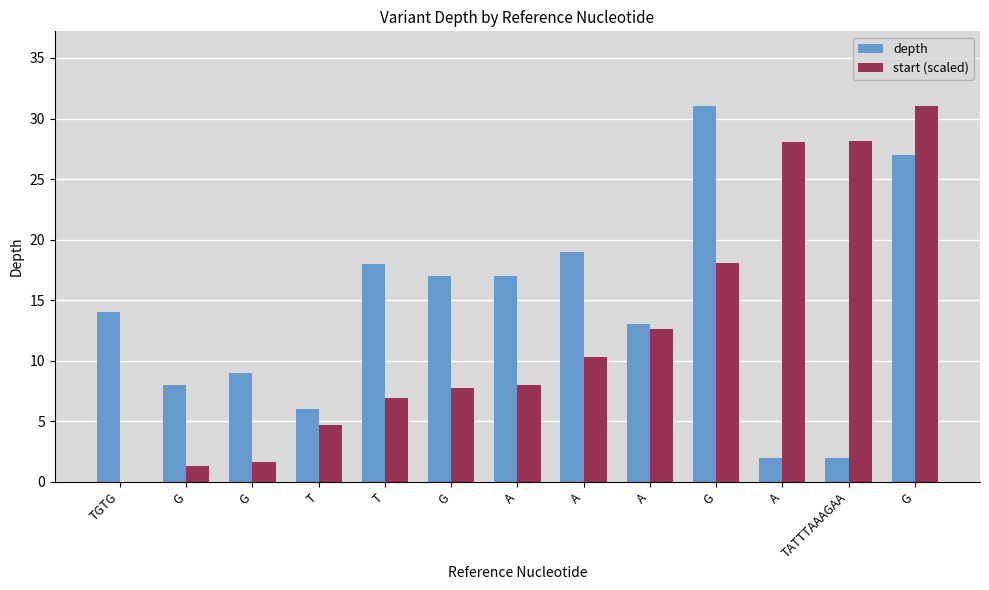

What is the approximate value of depth at TATTTAAAGAA?

2.0